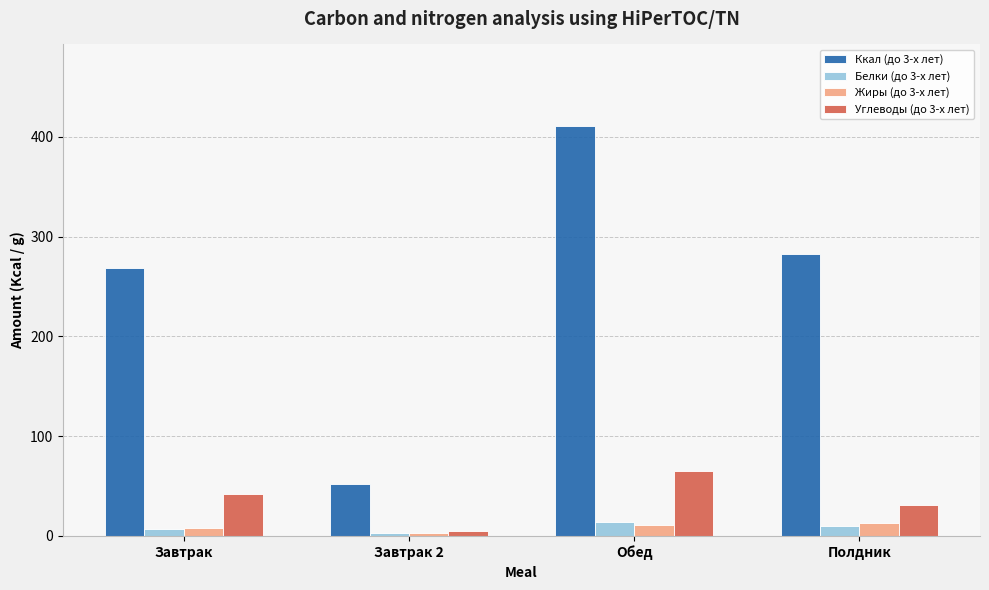

What is the total value across all series at Полдник?

336.4